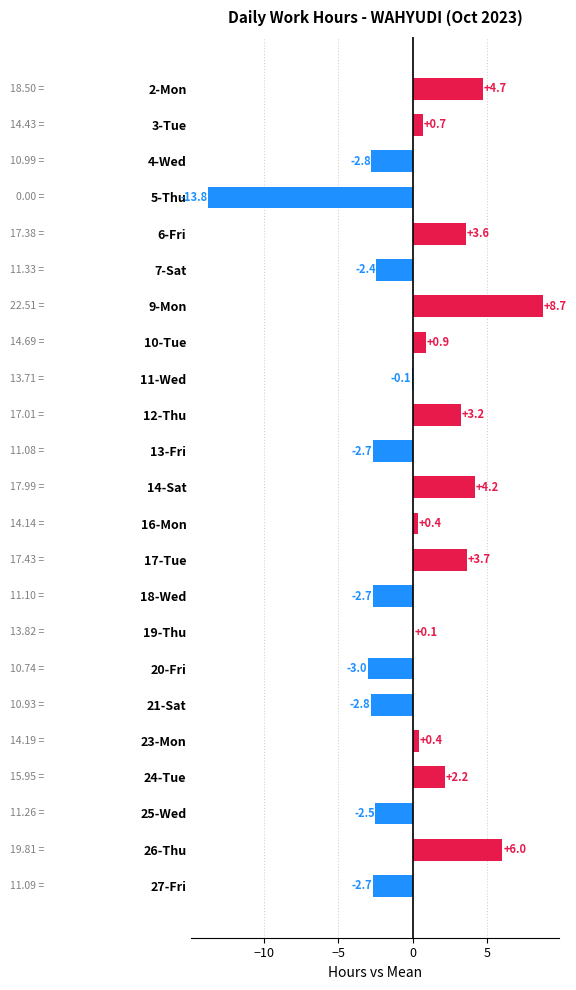

Which has a higher value, 20-Fri or 6-Fri?

6-Fri